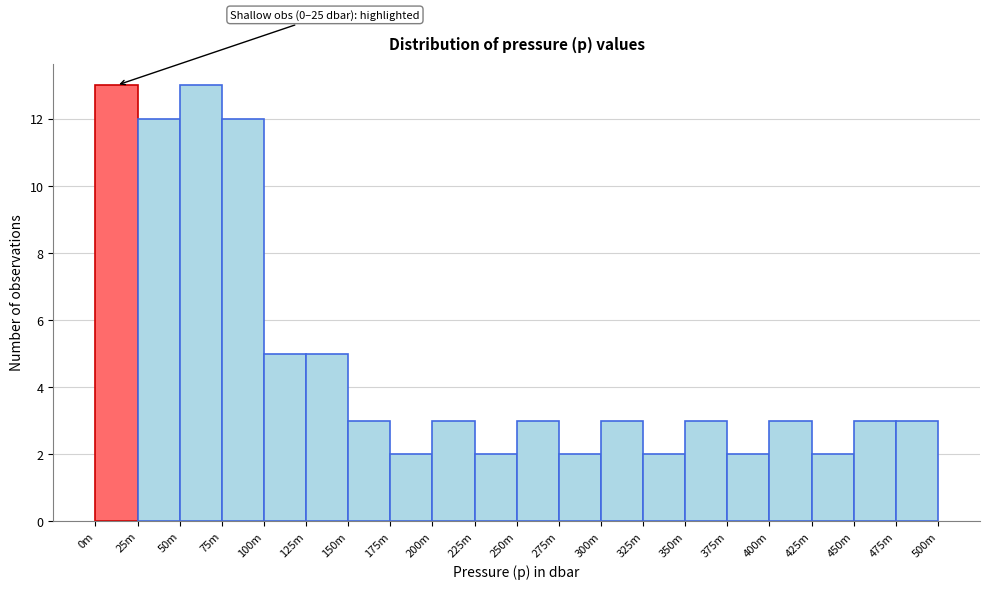

Reading right to left, what are all the values shown in this chart?

475m=3	450m=3	425m=2	400m=3	375m=2	350m=3	325m=2	300m=3	275m=2	250m=3	225m=2	200m=3	175m=2	150m=3	125m=5	100m=5	75m=12	50m=13	25m=12	0m=13